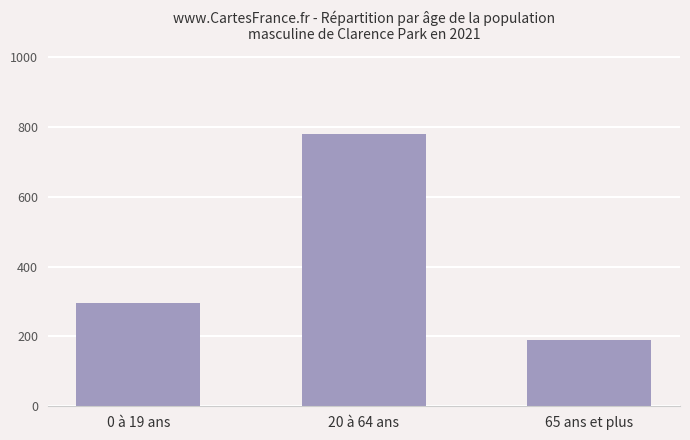

What is the average value?

422